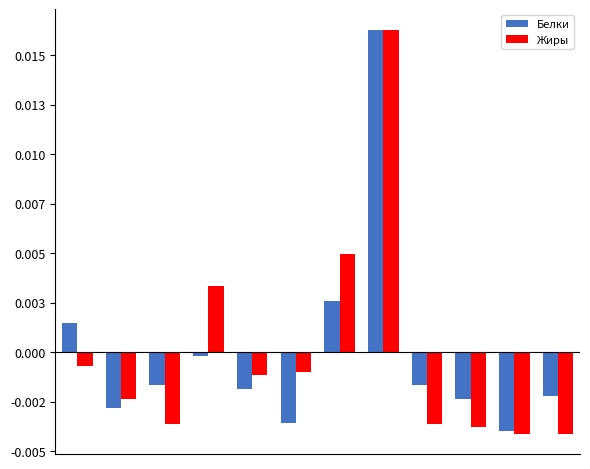

Which series has the largest total across all categories?

Жиры